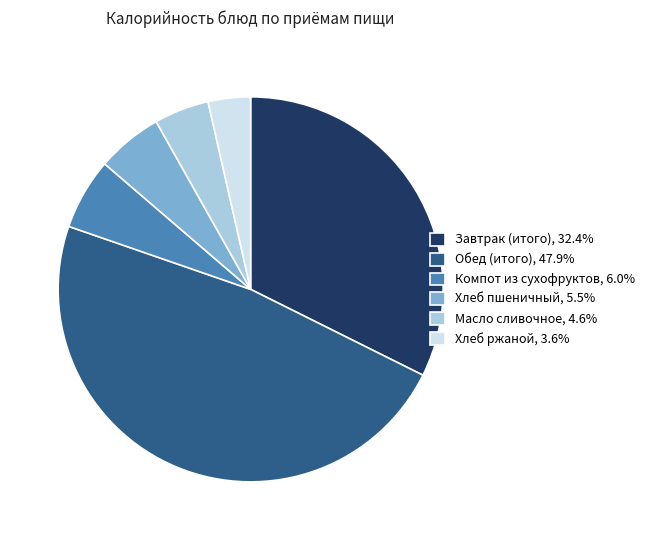

The Завтрак (итого) slice represents 18% of the pie. True or false?

False